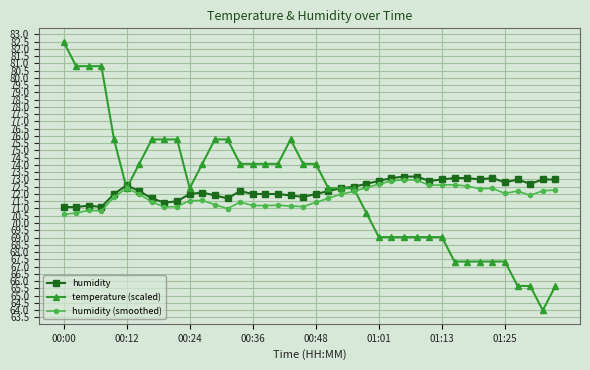

What is the value of the humidity (smoothed) point at the 17th from the left?

71.2